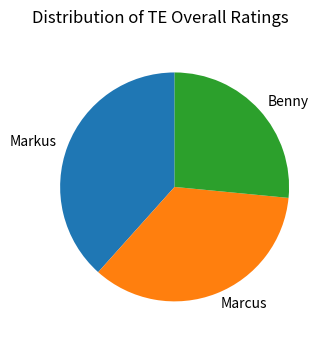

How many segments does this pie chart have?

3